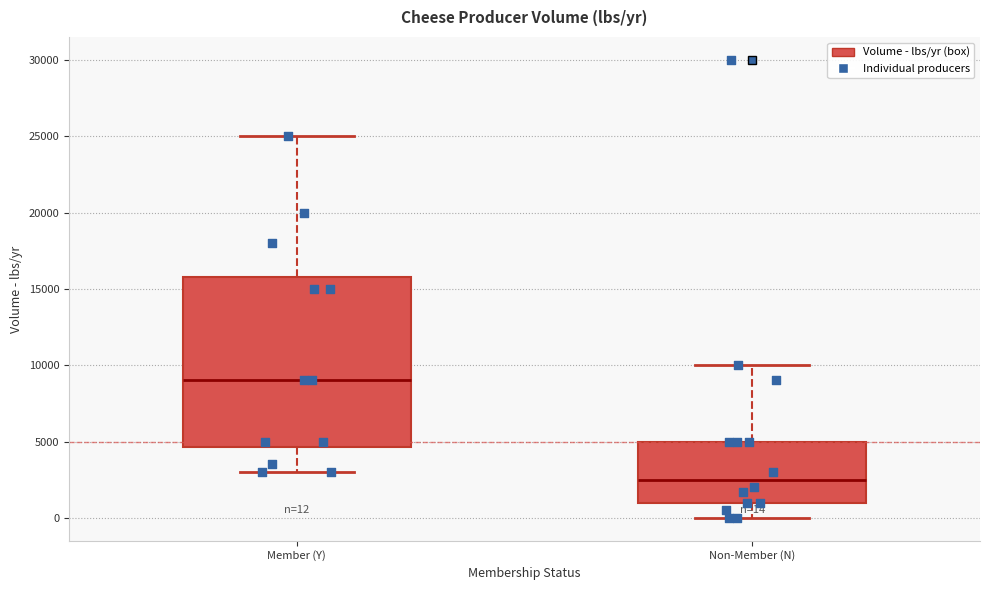

Which box has the lowest median line?

Non-Member (N)